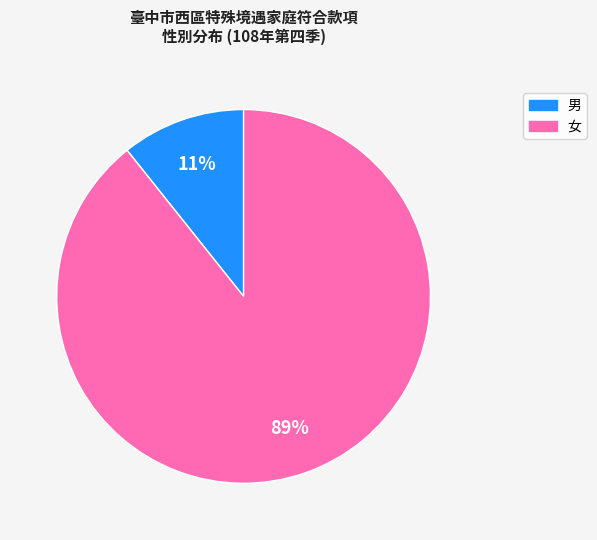

How many slices are in this pie chart?

2